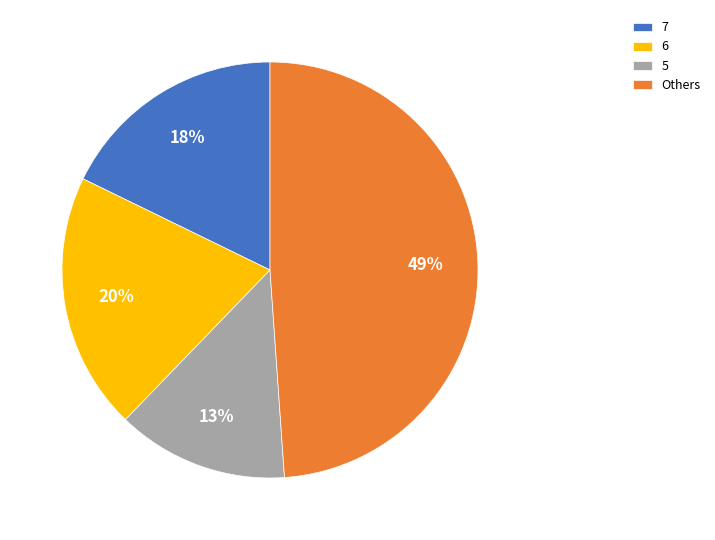

Is it true that 7 is 18% of the pie?

True